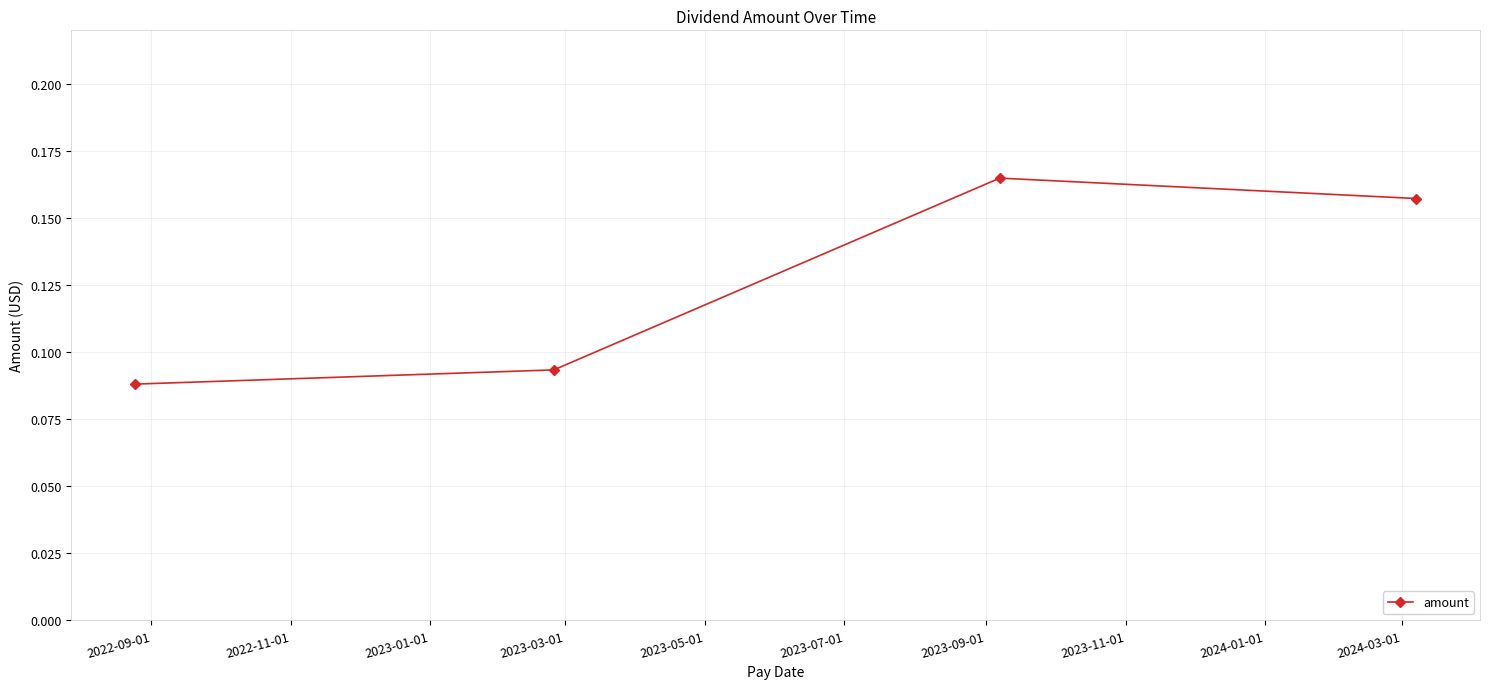

How many points are higher than both their immediate neighbors (excluding endpoints)?

1